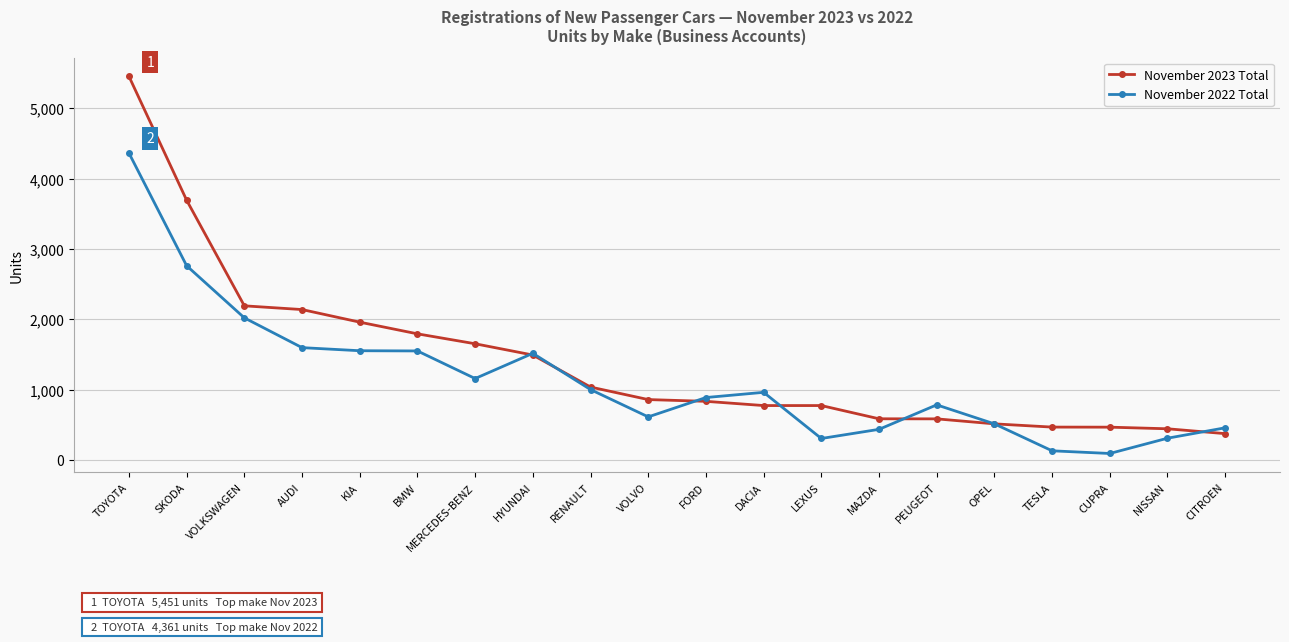

True or false: November 2023 Total has a value of 1793 at BMW.

True